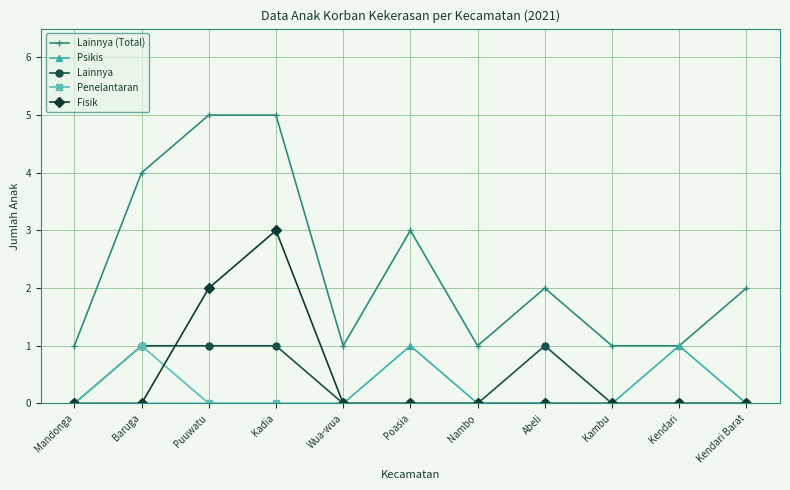

At which category is the sum across all series the highest?

Kadia